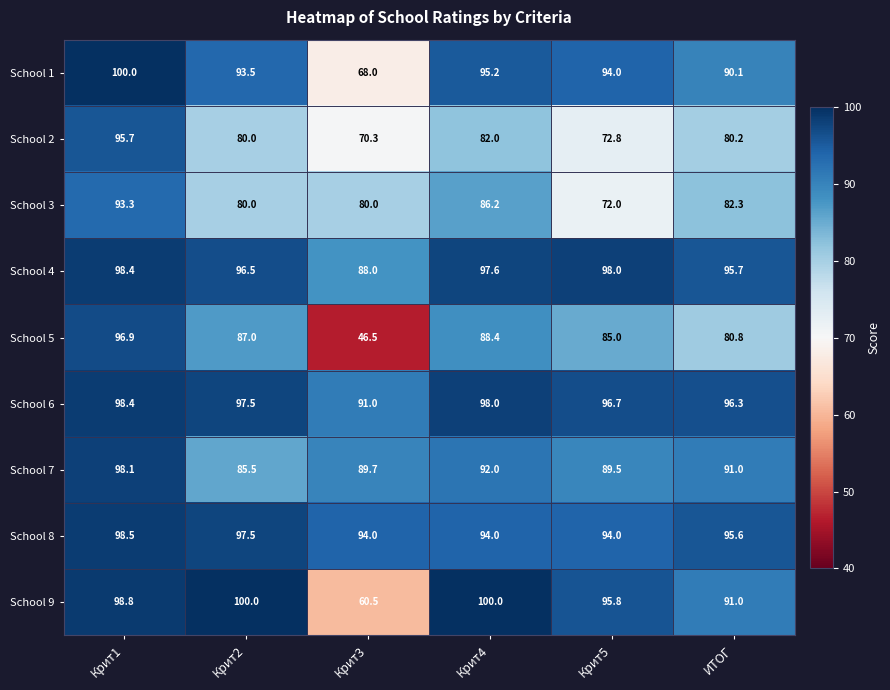

Where is School 9 nearest to the value 80?

ИТОГ